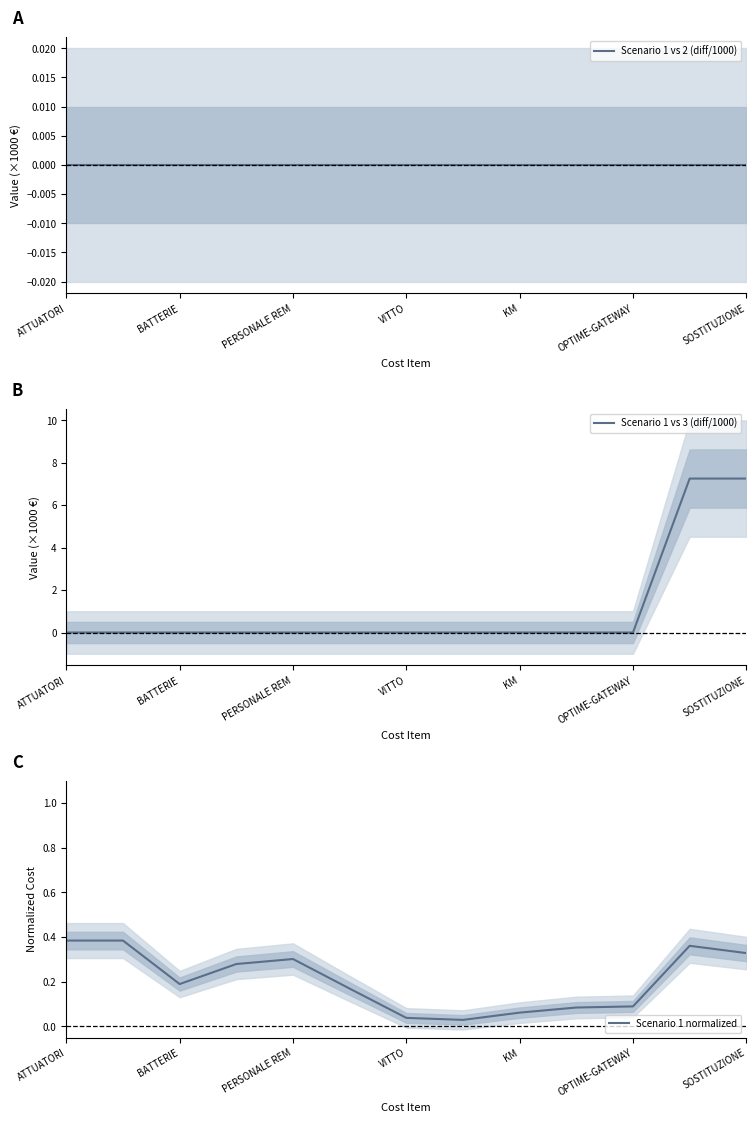

Reading left to right, what are all the values shown in this chart?

Scenario 1 vs 2 (diff/1000): 0.0	0.0	0.0	0.0	0.0	0.0	0.0	0.0	0.0	0.0	0.0	0.0	0.0
Scenario 1 vs 3 (diff/1000): 0.0	0.0	0.0	0.0	0.0	0.0	0.0	0.0	0.0	0.0	0.0	7.3	7.3
Scenario 1 normalized: 0.4	0.4	0.2	0.3	0.3	0.2	0.0	0.0	0.1	0.1	0.1	0.4	0.3